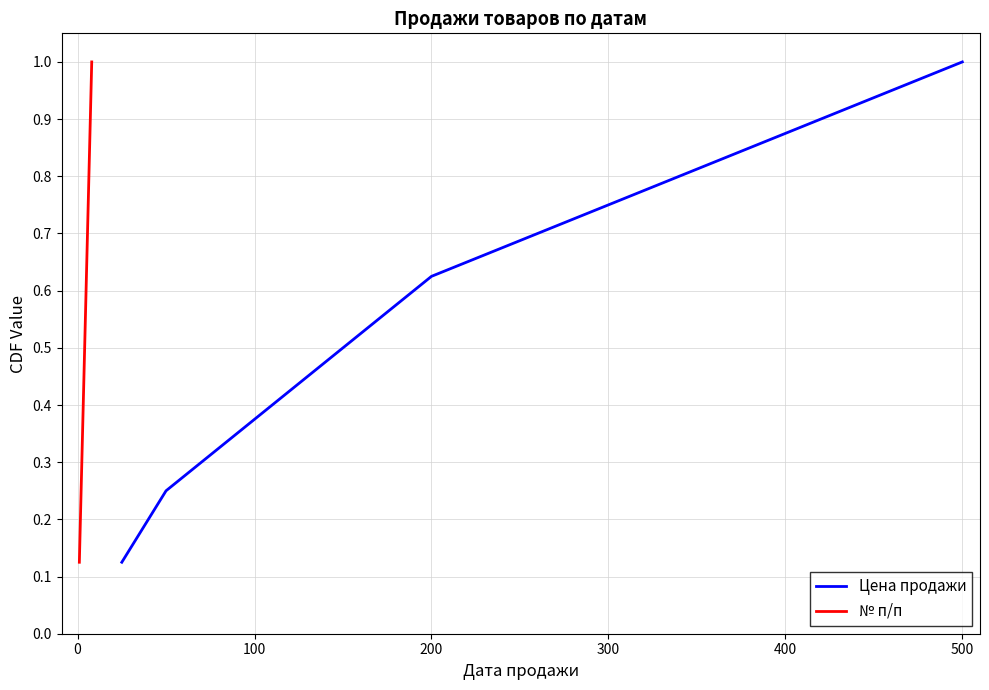

What are all the series names shown in the legend?

Цена продажи, № п/п